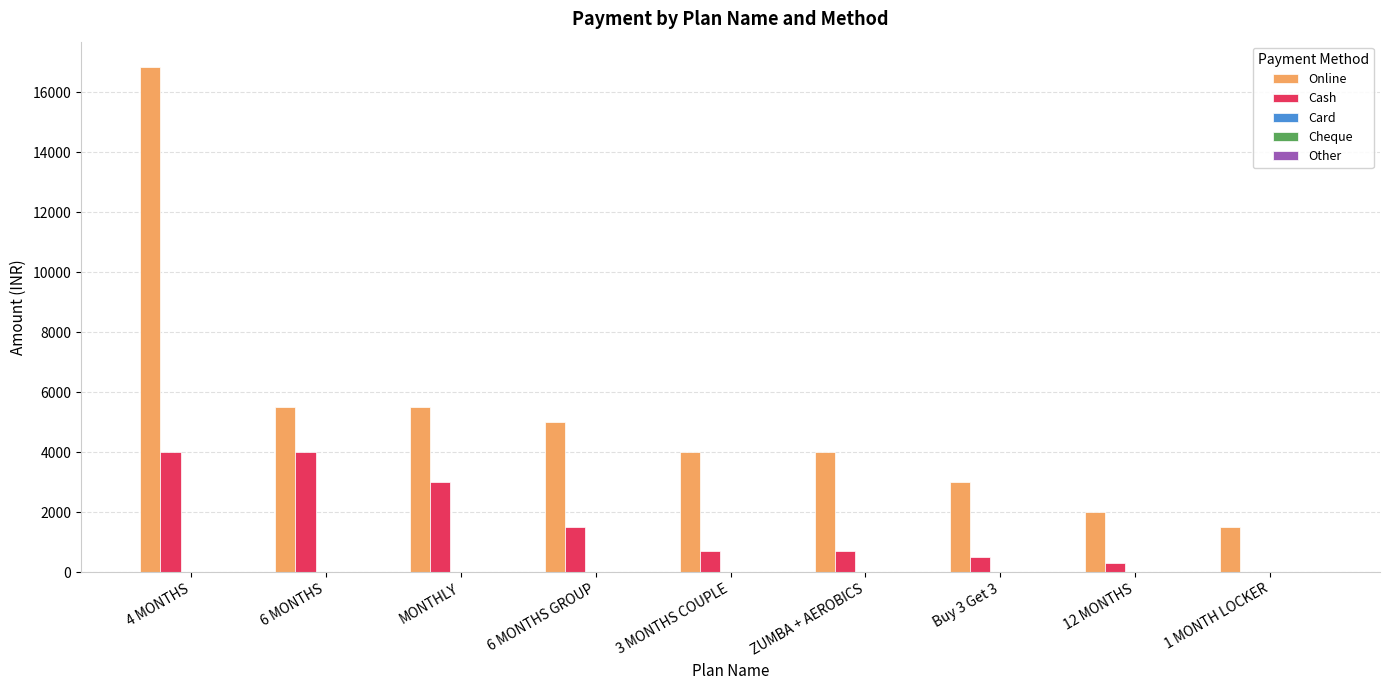

Between MONTHLY and 12 MONTHS, which series saw the biggest shift?

Online